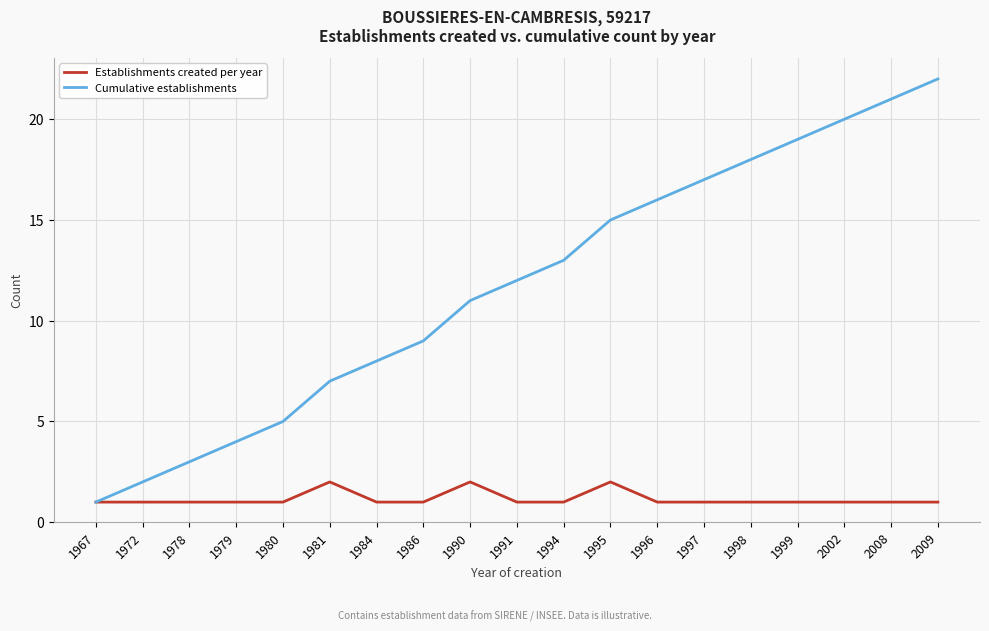

List the series in order of their peak value, lowest first.

Establishments created per year, Cumulative establishments